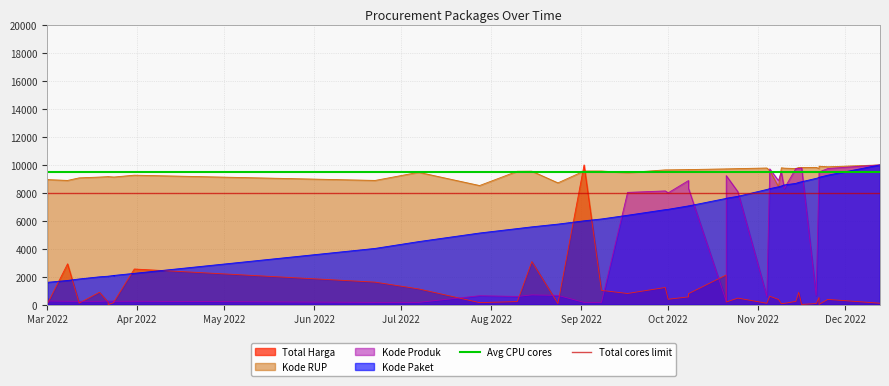

At which label is Avg CPU cores closest to 9500?

Mar 2022